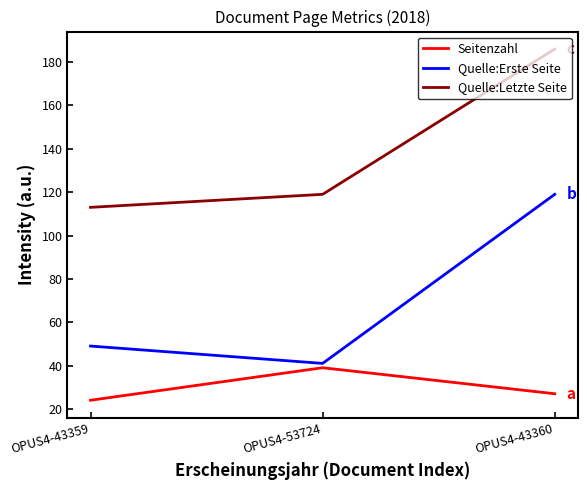

What is the maximum value shown in the chart?

186